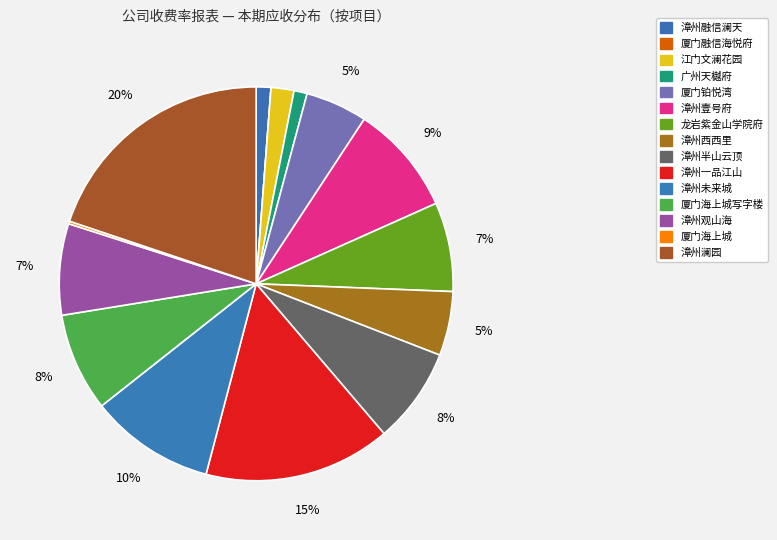

Does any single category account for the majority?

No